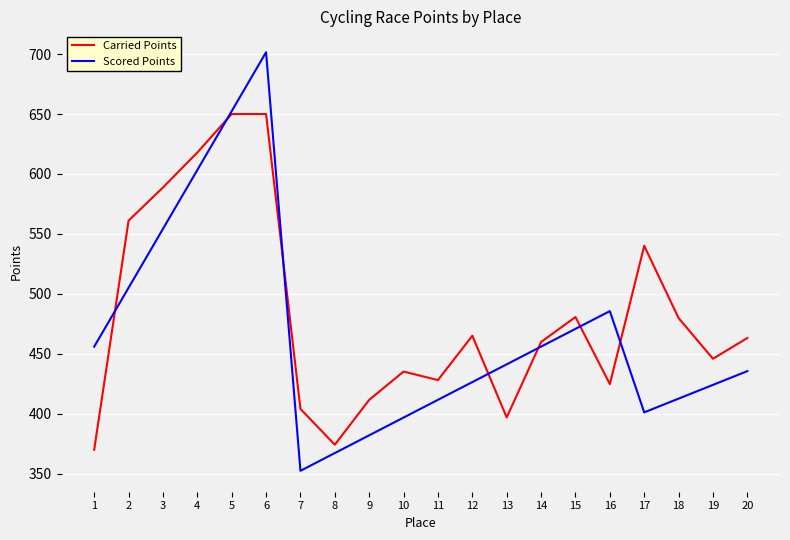

What is the lowest value of the Scored Points series?

352.3